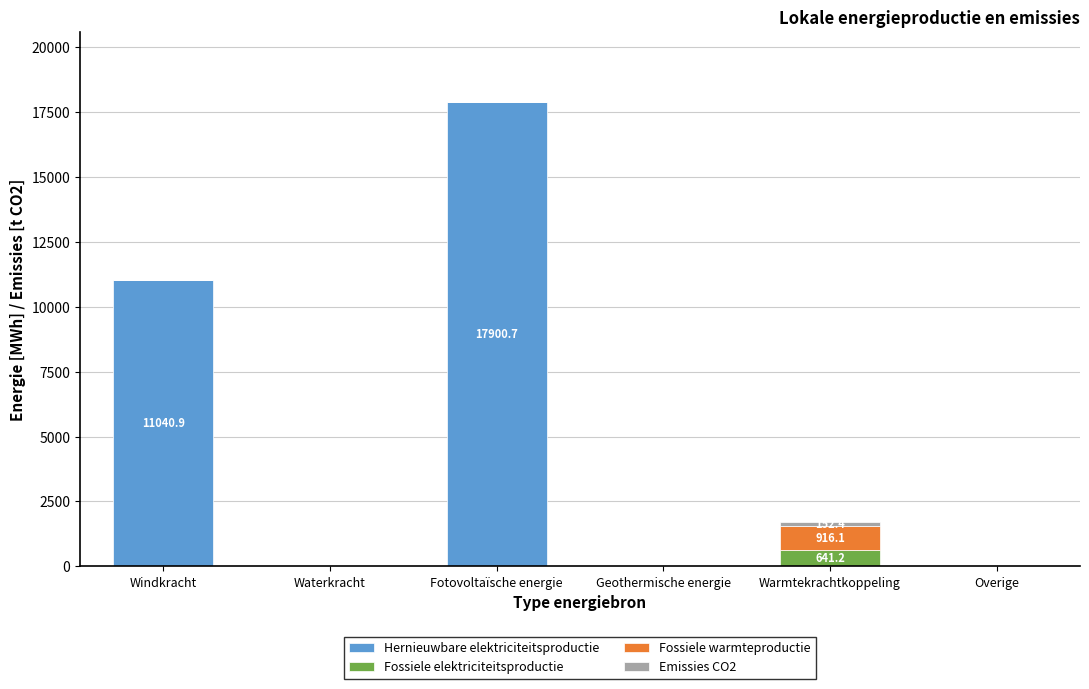

At which category is the sum across all series the highest?

Fotovoltaïsche energie